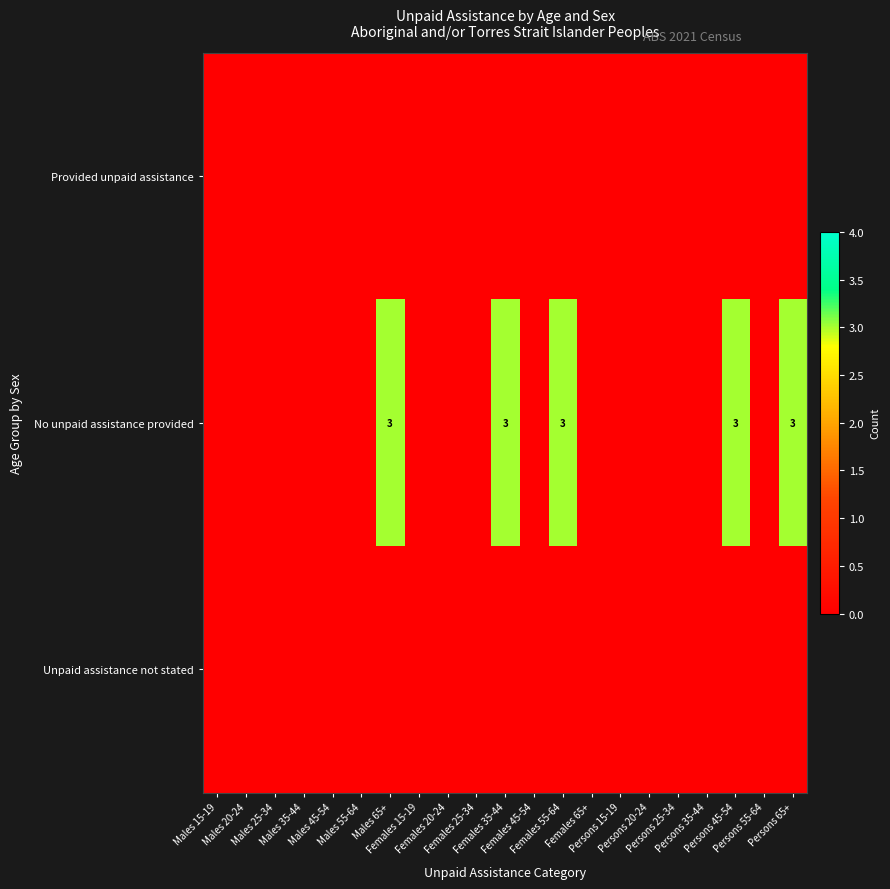

Which category has the highest value in the Provided unpaid assistance series?

Males 15-19